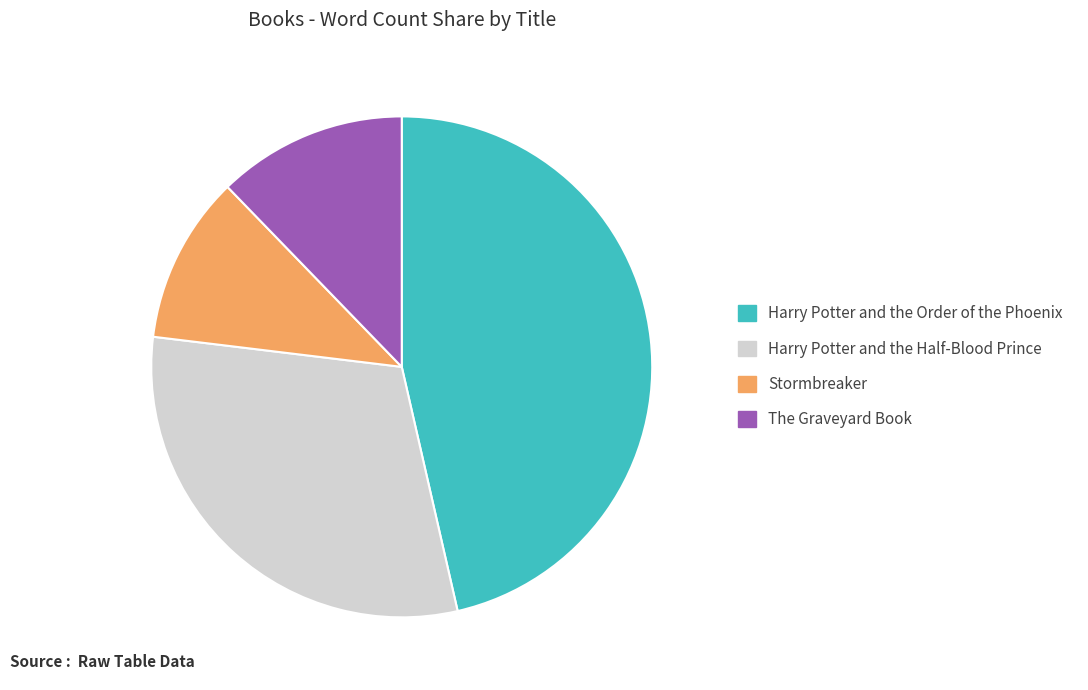

Between Harry Potter and the Order of the Phoenix and The Graveyard Book, which is larger?

Harry Potter and the Order of the Phoenix